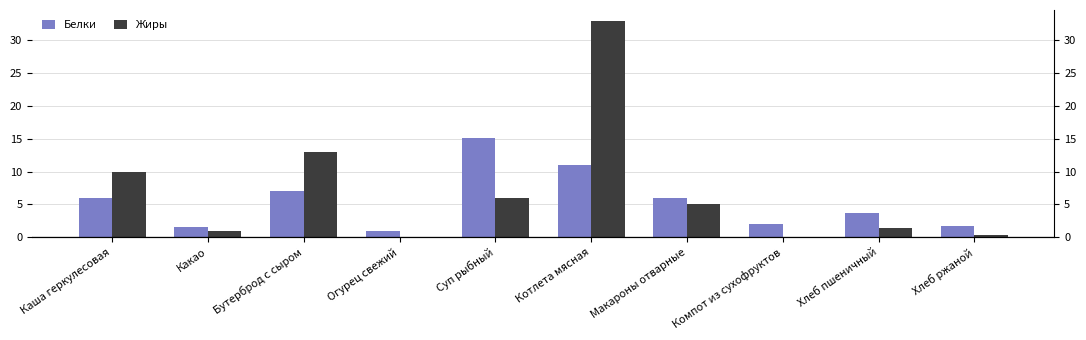

Between Каша геркулесовая and Огурец свежий, which series saw the biggest shift?

Жиры